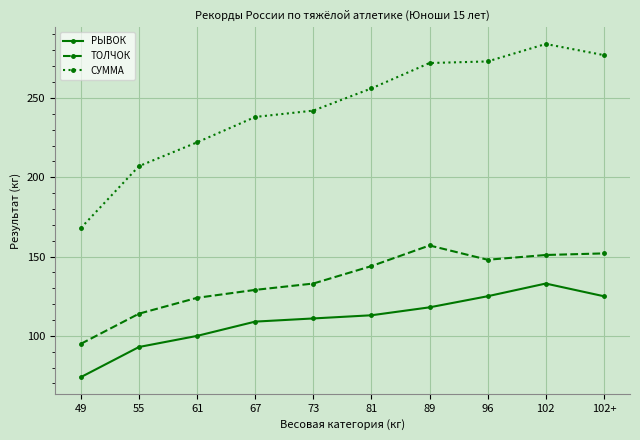

Does the chart have visible grid lines?

Yes